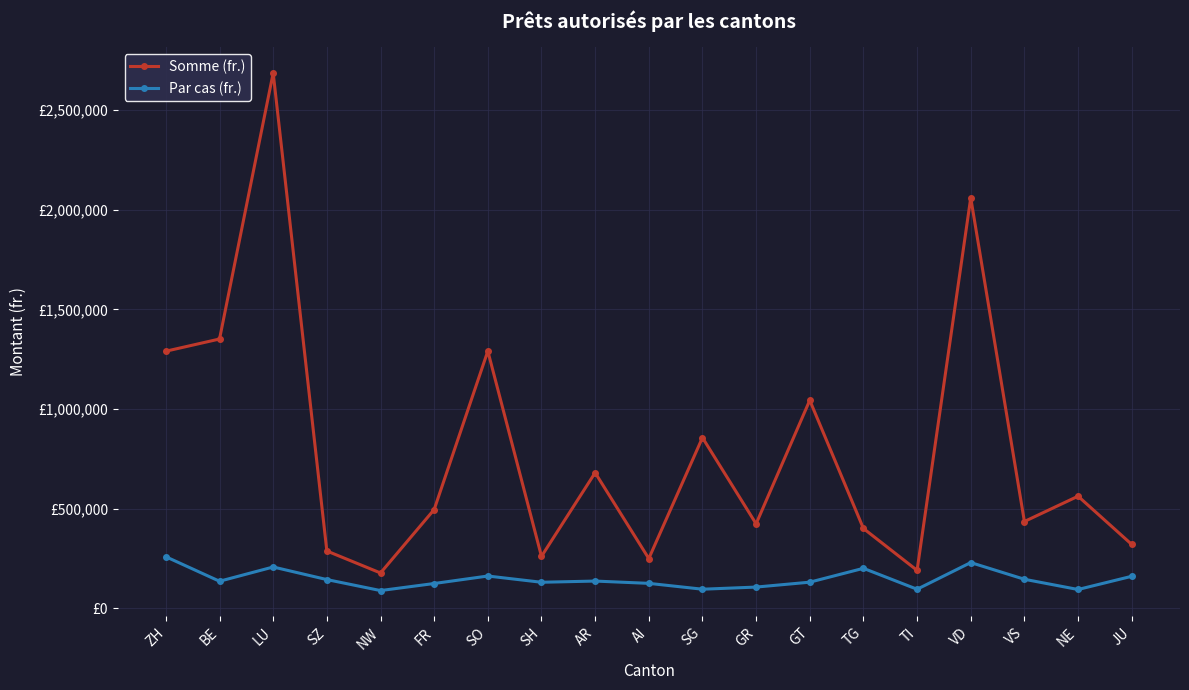

Reading left to right, transcribe all the data shown in this chart.

Somme (fr.): ZH=1290000	BE=1351200	LU=2686500	SZ=287000	NW=176600	FR=495000	SO=1290500	SH=260000	AR=680000	AI=249000	SG=856000	GR=423346	GT=1043500	TG=400000	TI=189767	VD=2060000	VS=435000	NE=562000	JU=320000
Par cas (fr.): ZH=258000	BE=135120	LU=206654	SZ=143500	NW=88300	FR=123750	SO=161313	SH=130000	AR=136000	AI=124500	SG=95111	GR=105837	GT=130438	TG=200000	TI=94884	VD=228889	VS=145000	NE=93667	JU=160000